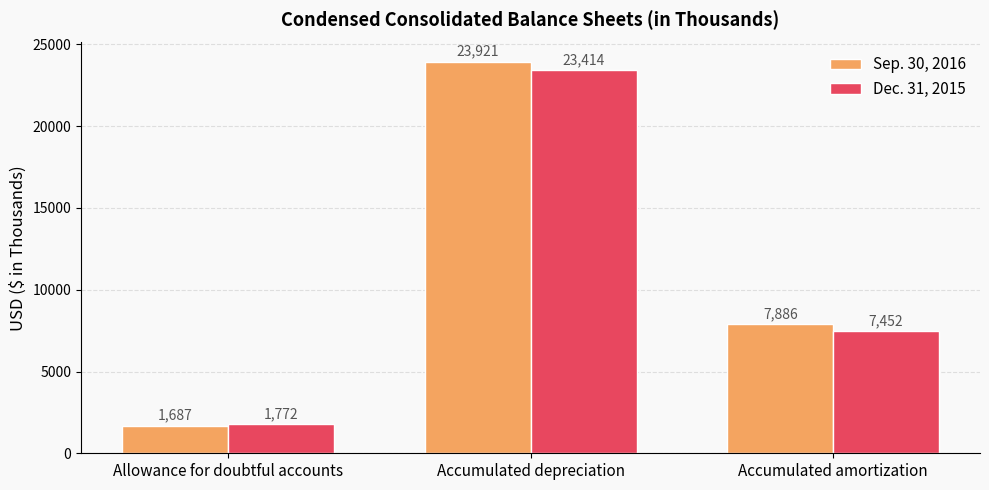

What is the total value across all series at Accumulated depreciation?

47335